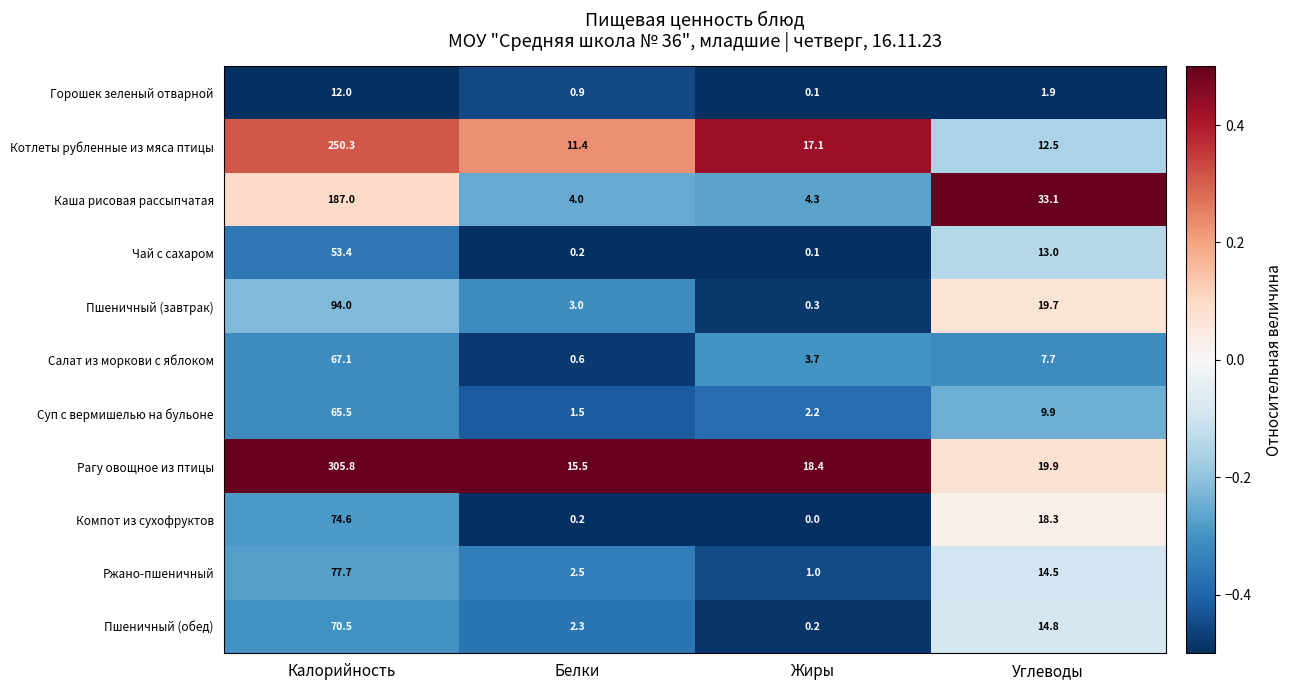

Read the Чай с сахаром value at Углеводы.

13.0